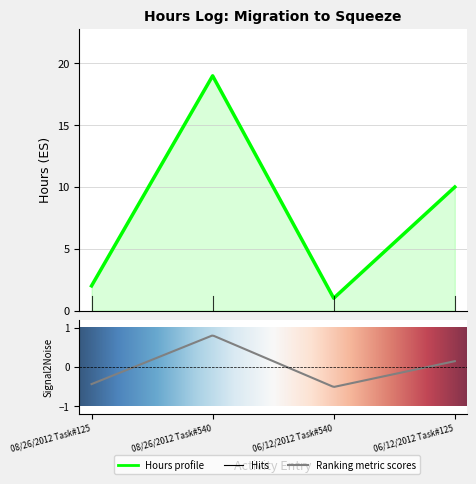

Rank the categories by value from highest to lowest.

08/26/2012 Task#540, 06/12/2012 Task#125, 08/26/2012 Task#125, 06/12/2012 Task#540